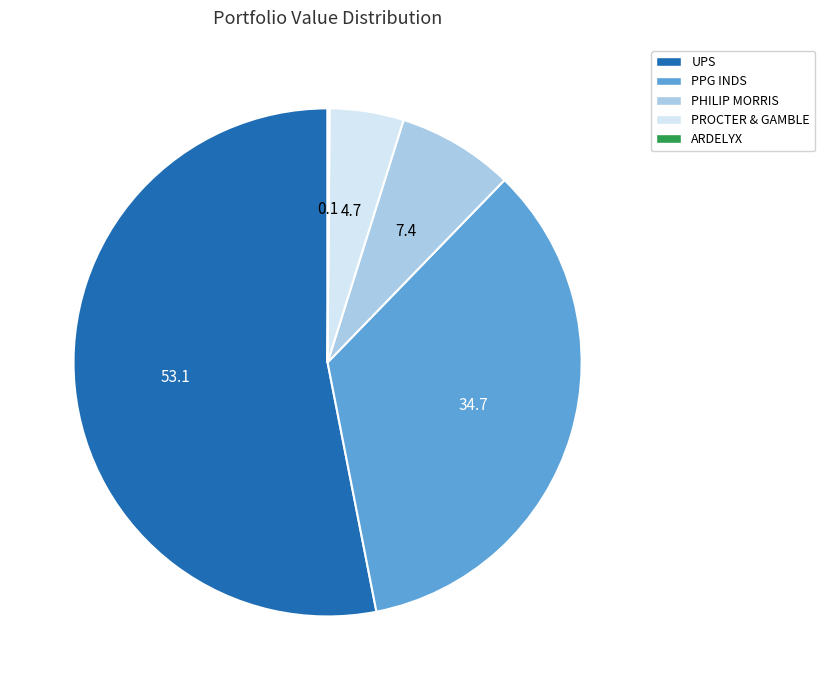

Which slice is the largest?

UPS